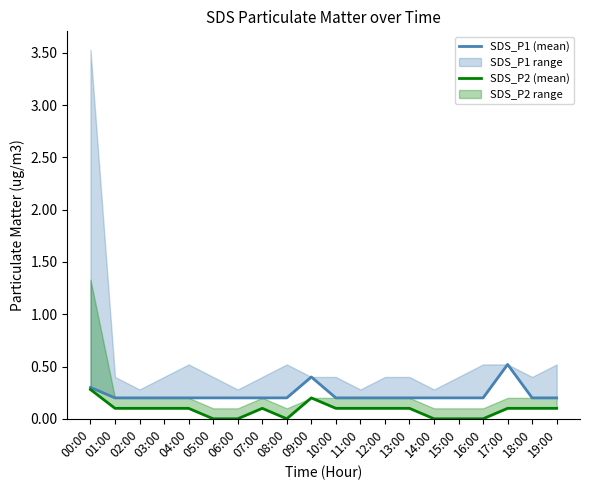

Reading left to right, transcribe all the data shown in this chart.

SDS_P1 (mean): 0.3	0.2	0.2	0.2	0.2	0.2	0.2	0.2	0.2	0.4	0.2	0.2	0.2	0.2	0.2	0.2	0.2	0.5	0.2	0.2
SDS_P2 (mean): 0.3	0.1	0.1	0.1	0.1	0.0	0.0	0.1	0.0	0.2	0.1	0.1	0.1	0.1	0.0	0.0	0.0	0.1	0.1	0.1